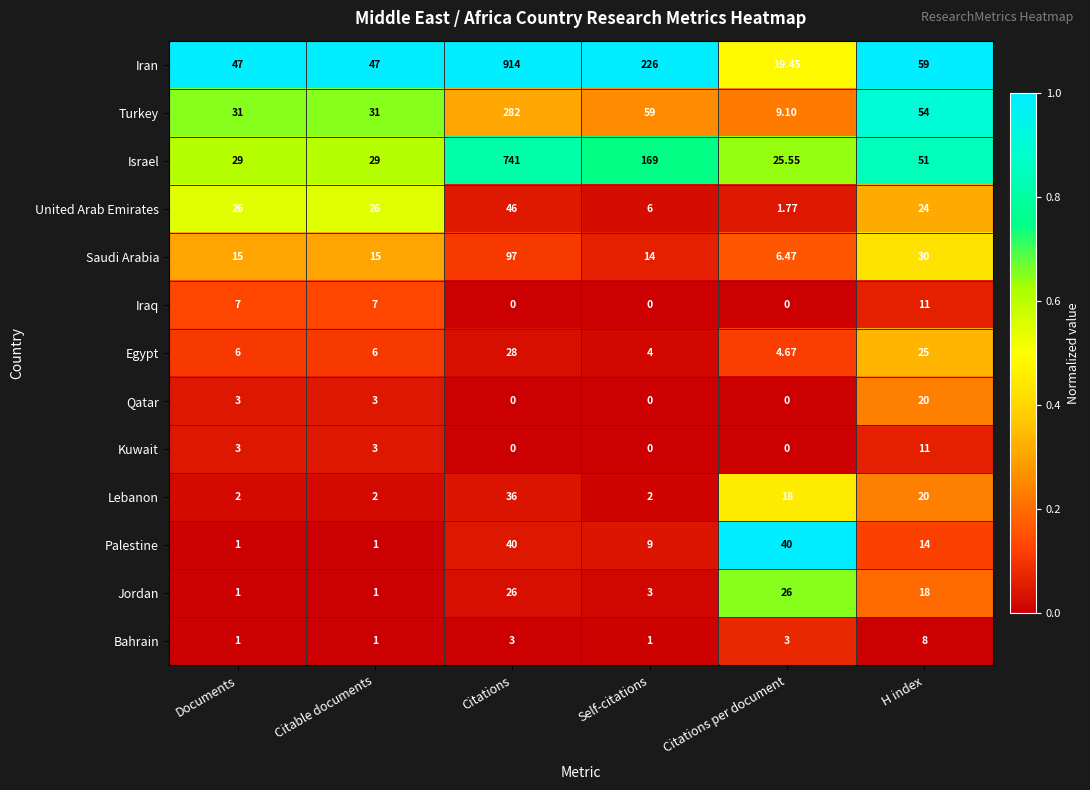

Which category has the highest value across all series?

Citations